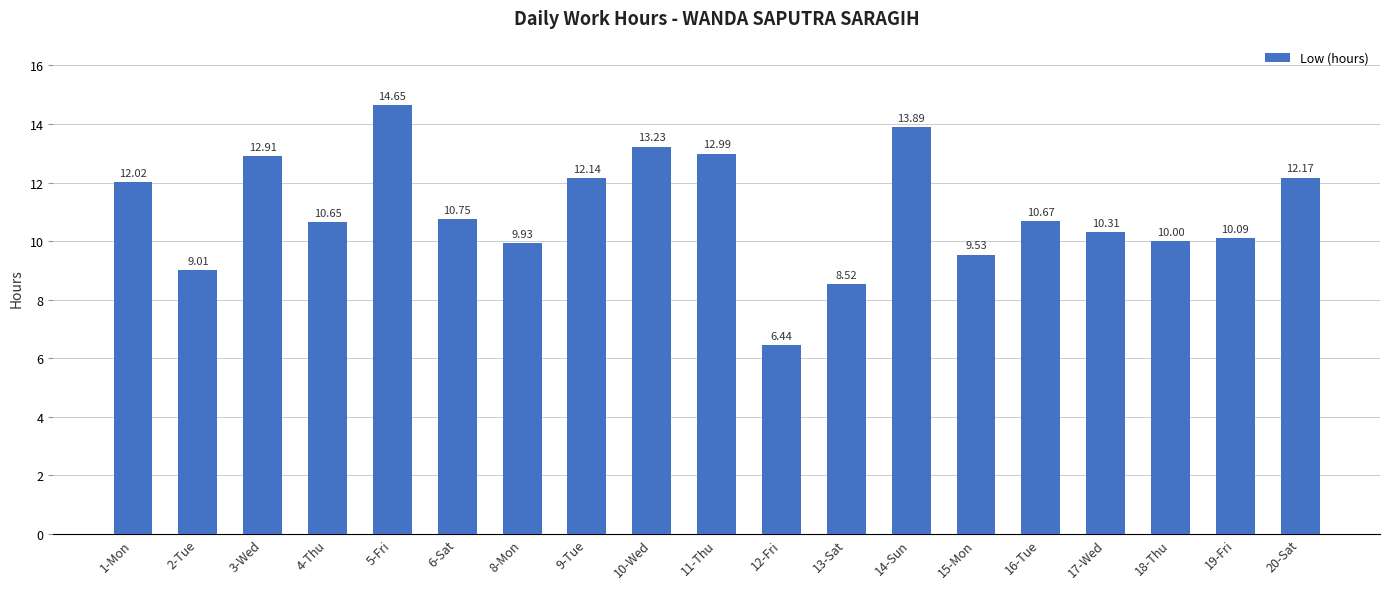

At which label is the value closest to 10?

18-Thu